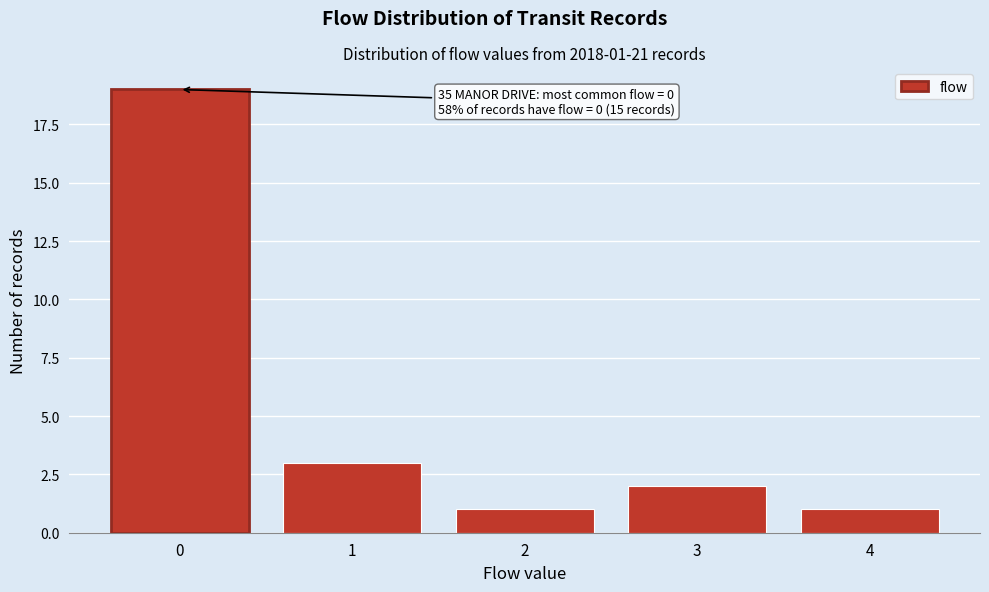

Reading left to right, extract all data points from this chart.

0=19	1=3	2=1	3=2	4=1